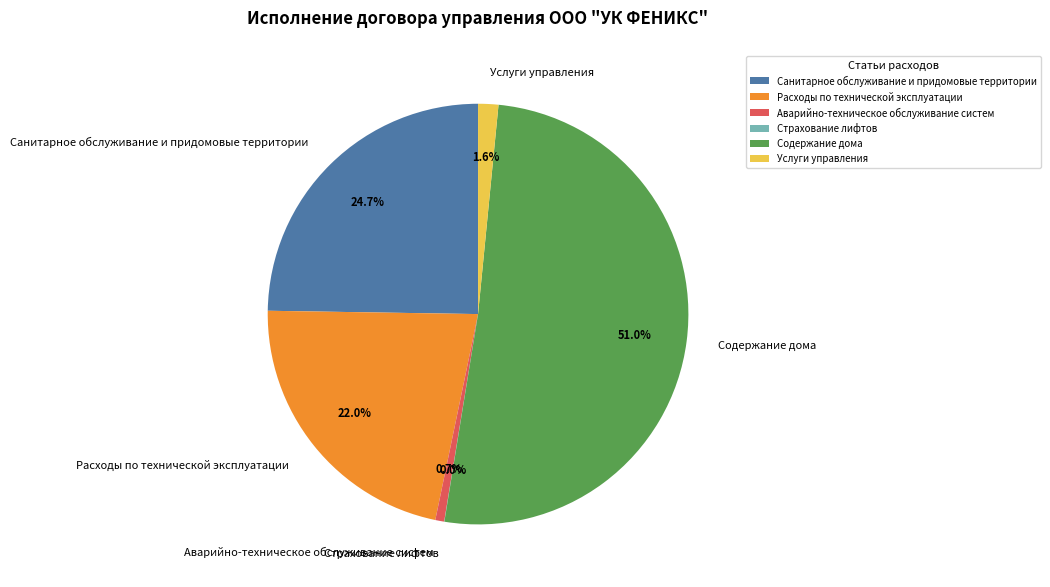

What is the largest slice in the pie chart?

Содержание дома